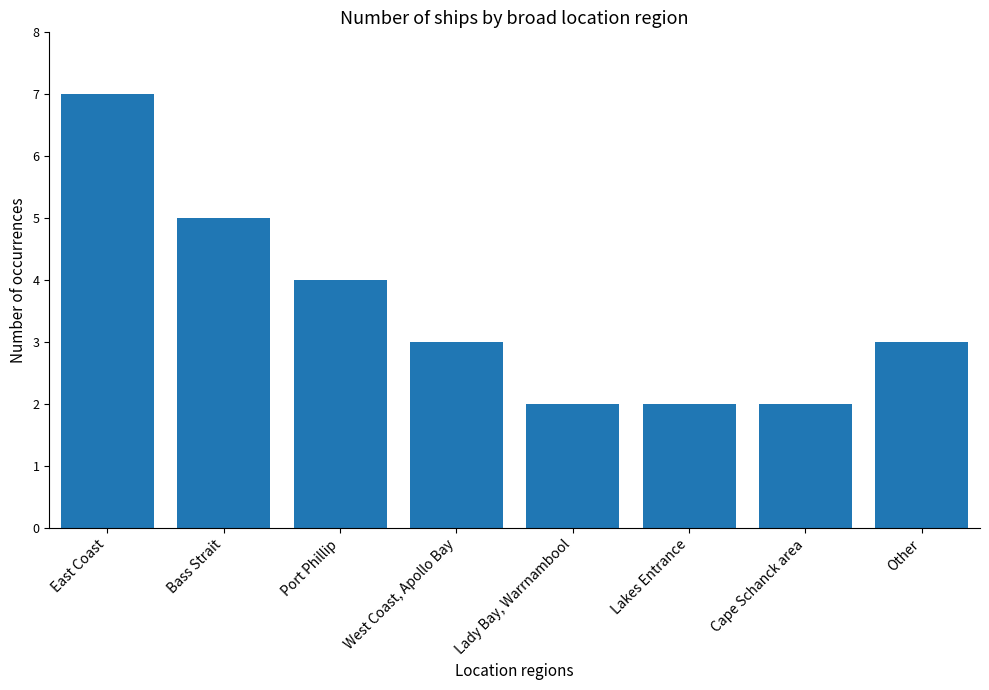

Approximately how many times larger is the value at Cape Schanck area compared to Bass Strait?

0.4